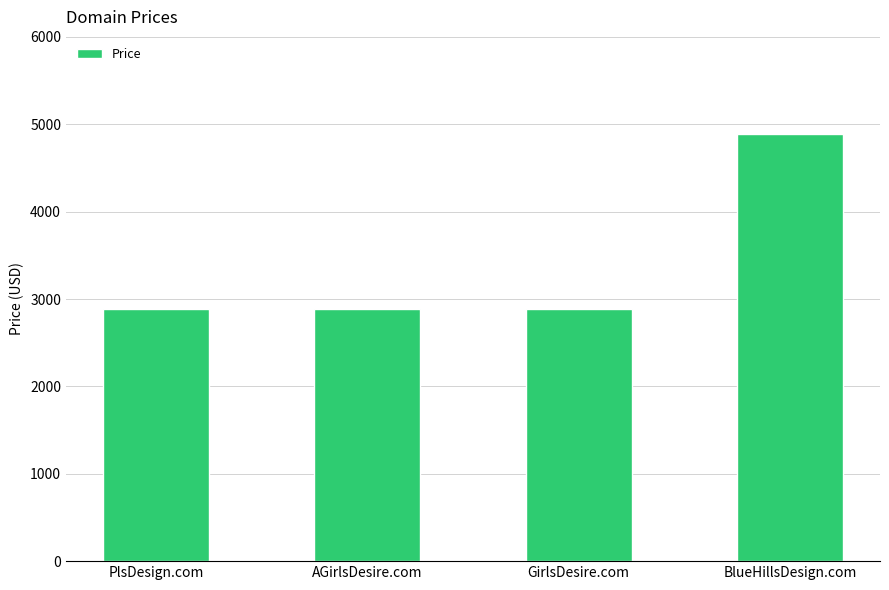

What is the ratio of the value at PlsDesign.com to the value at GirlsDesire.com?

1.0